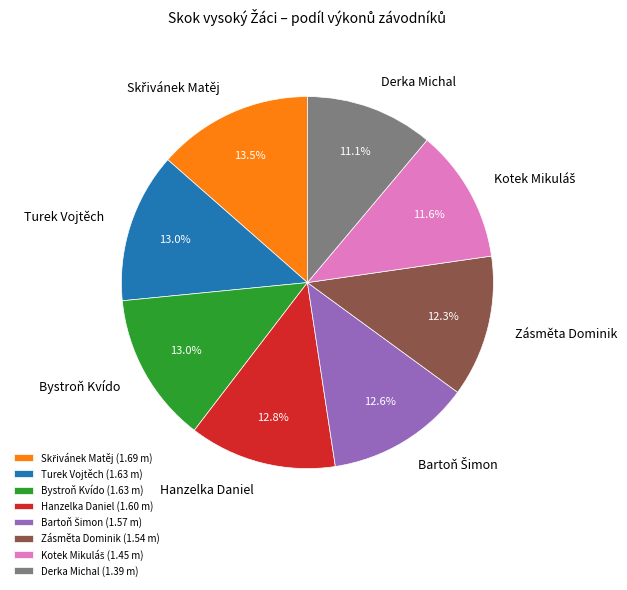

What is the total percentage of Hanzelka Daniel and Zásměta Dominik?

25.1%